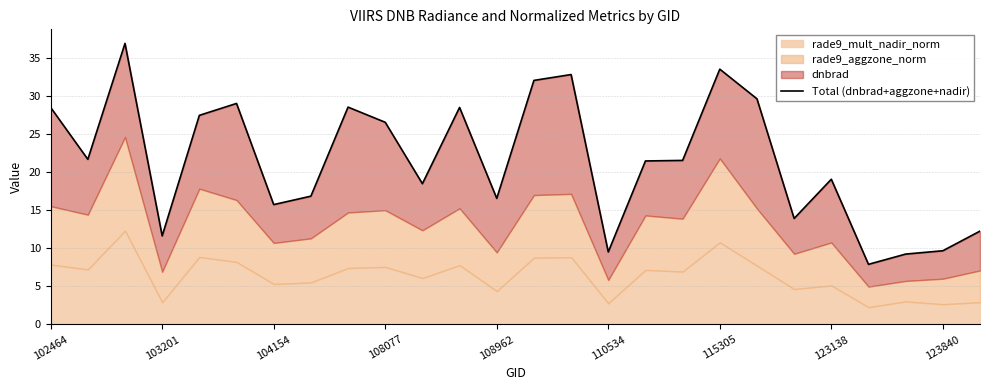

How many interior local valleys (lower than both neighbors) does the data have?

8